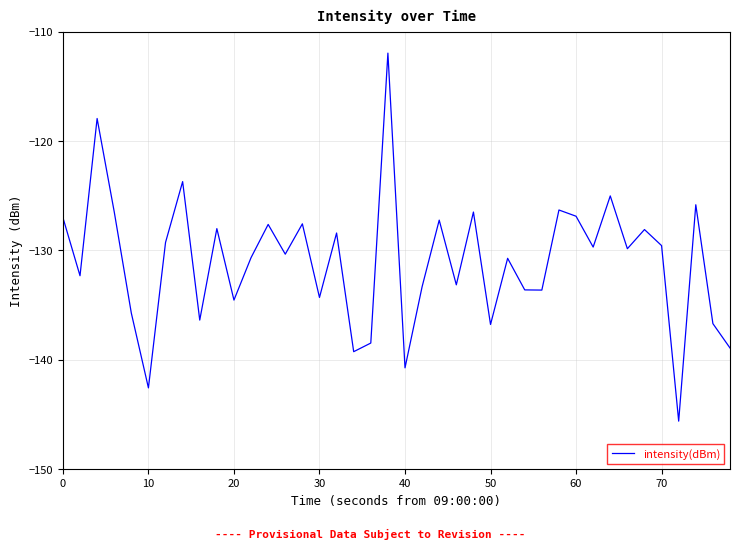

What is the smallest value displayed?

-145.6